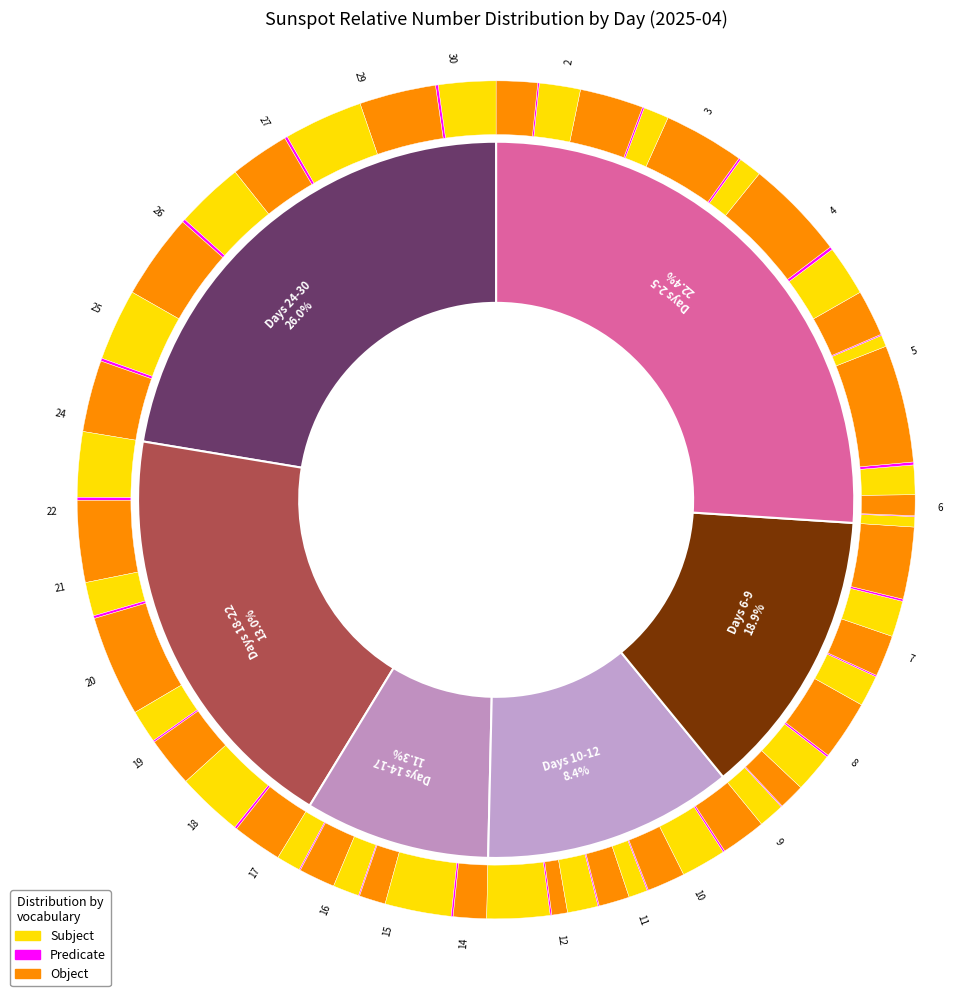

What is the ratio of the value at 16 to the value at 19?

0.6